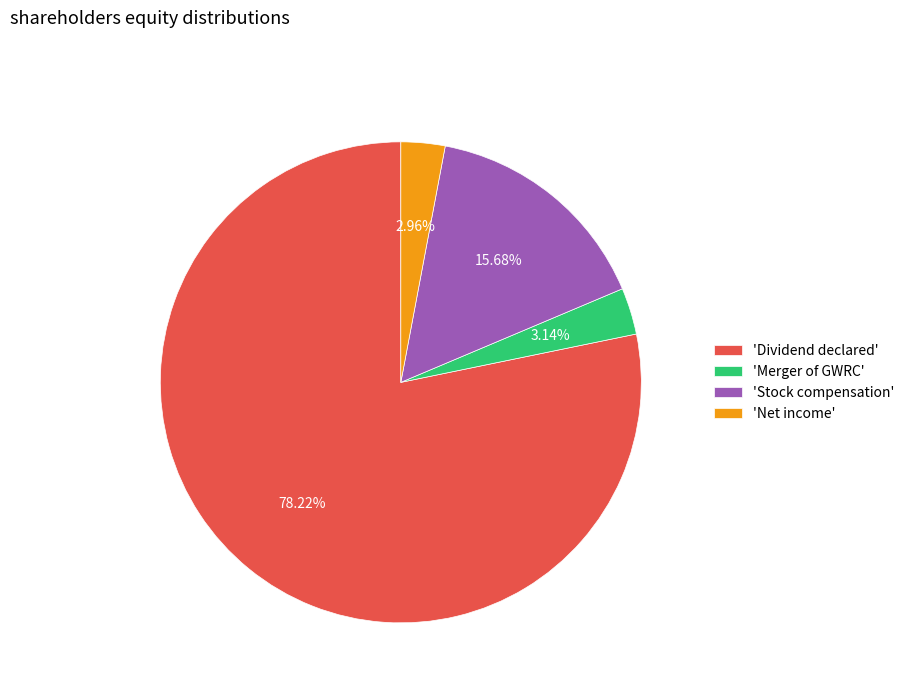

Is the sum of 'Dividend declared' and 'Merger of GWRC' greater than half?

Yes